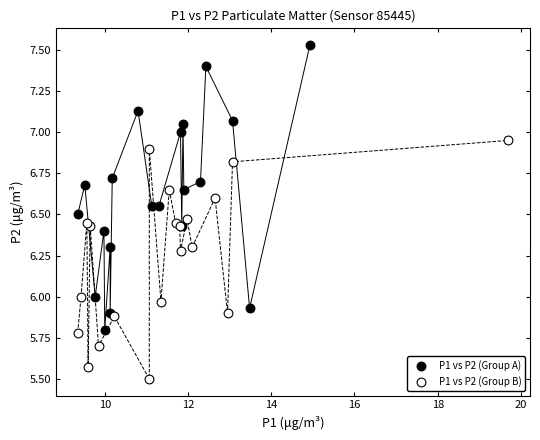

Which series contains the highest Y value?

P1 vs P2 (Group A)